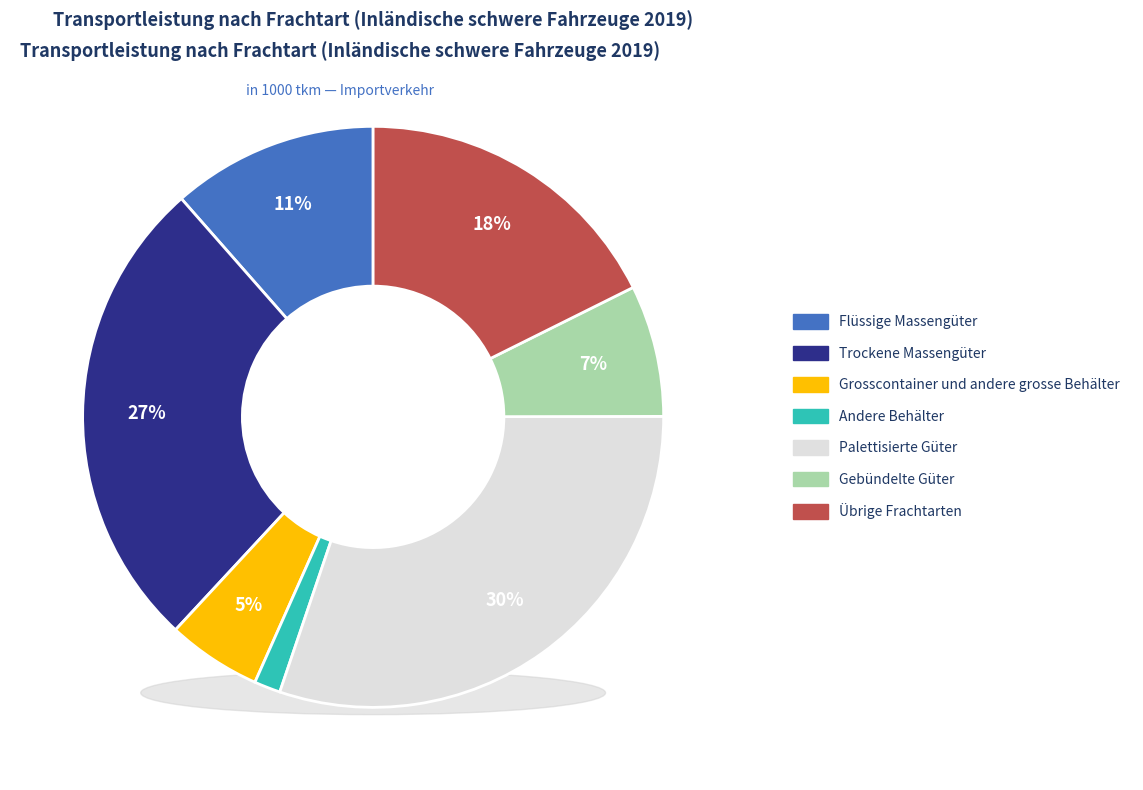

How much of the chart is everything except Palettisierte Güter?

69.8%